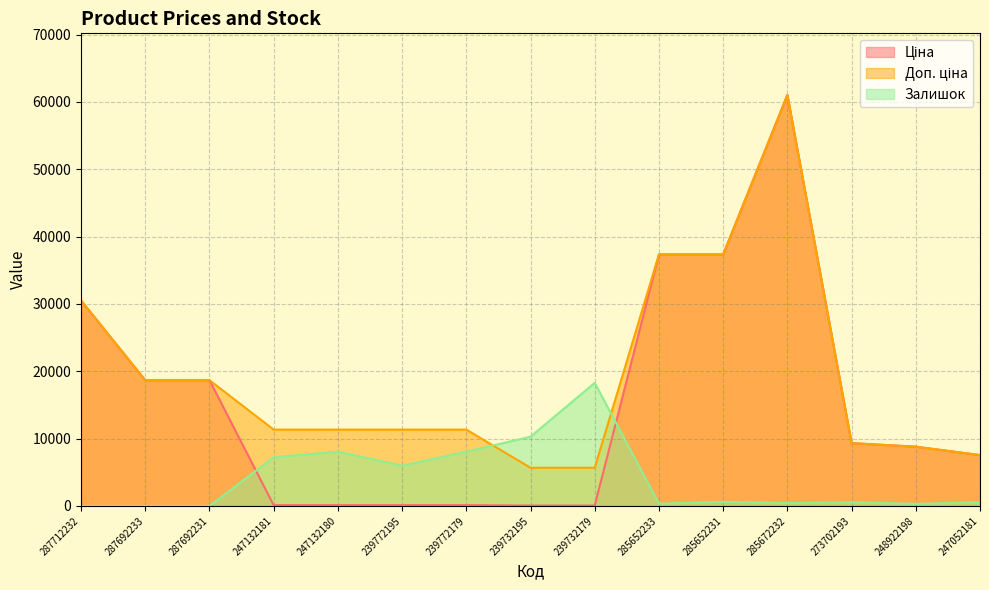

Rank the series by their average value, from lowest to highest.

Залишок, Ціна, Доп. ціна